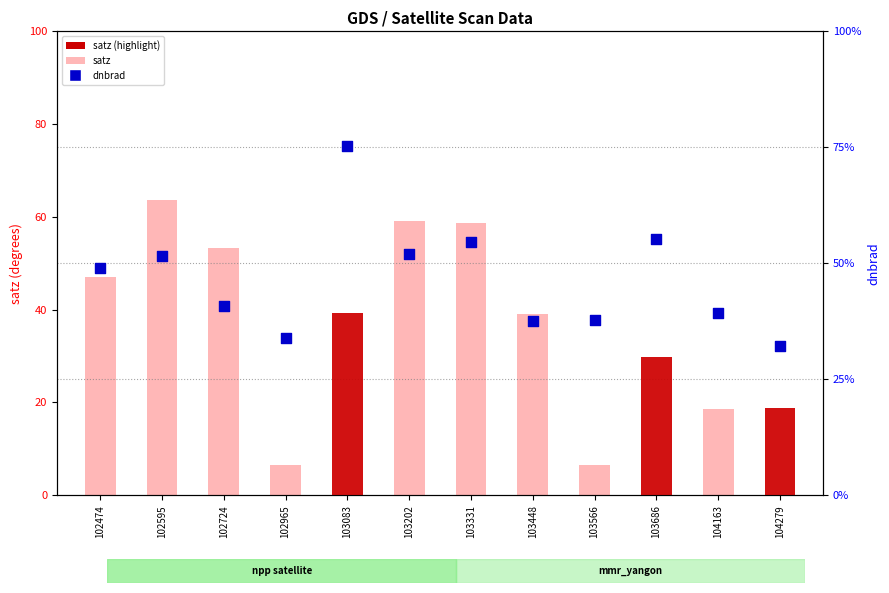

Which series contains the highest Y value?

satz